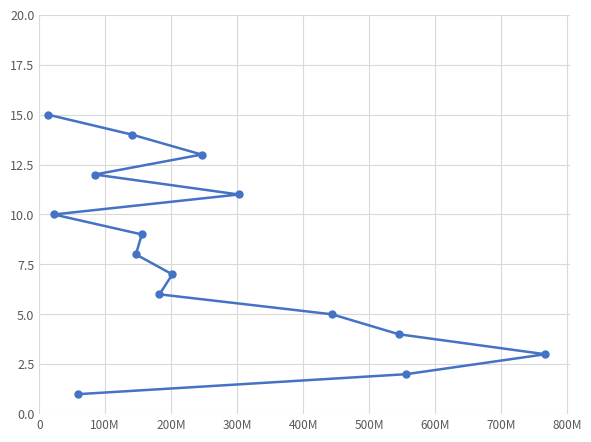

What is the average value?

8